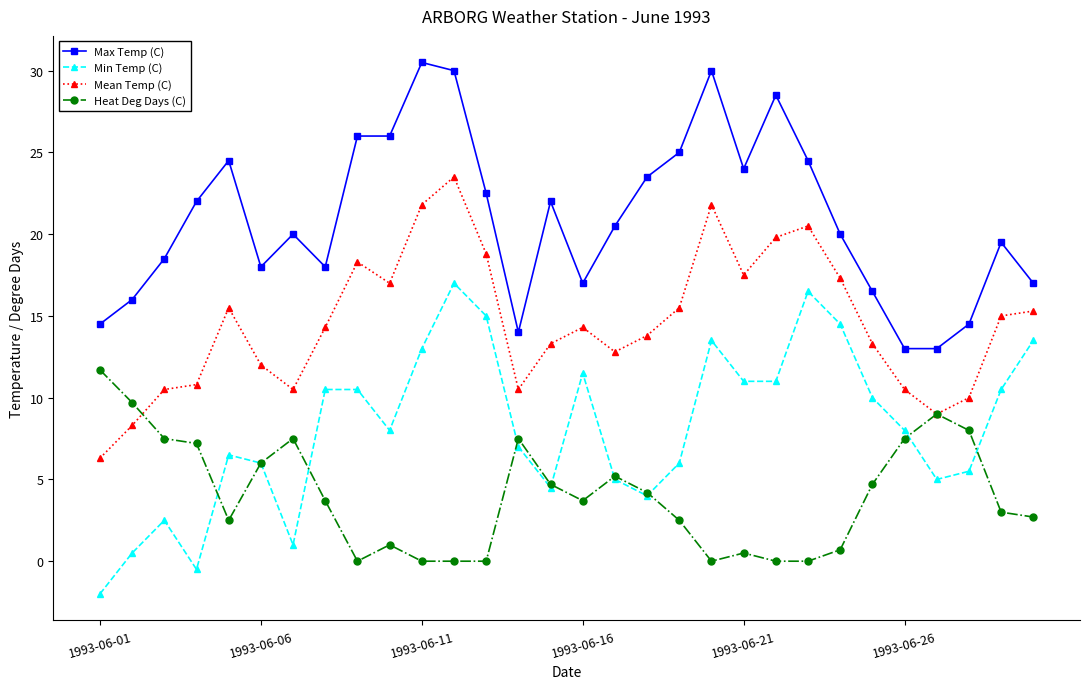

List the series in order of their overall mean, highest first.

Max Temp (C), Mean Temp (C), Min Temp (C), Heat Deg Days (C)